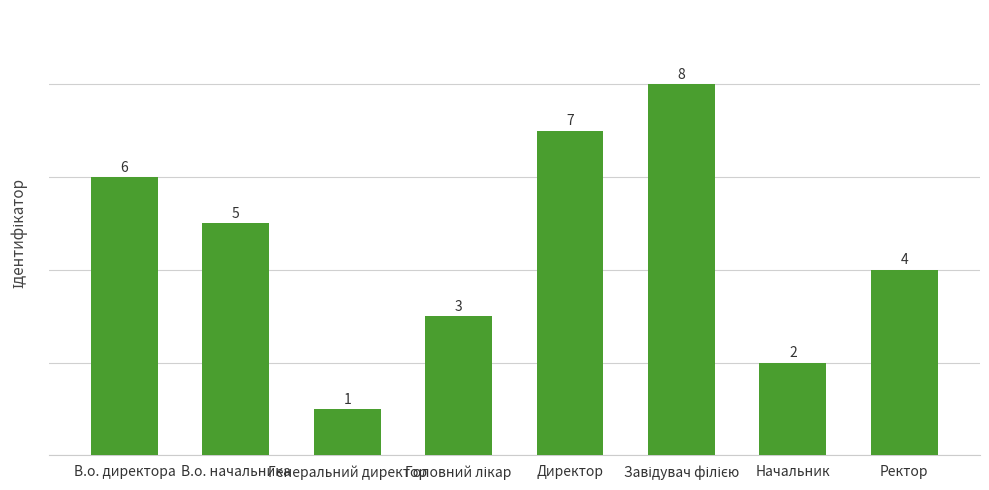

True or false: the data shows 2 at Ректор.

False